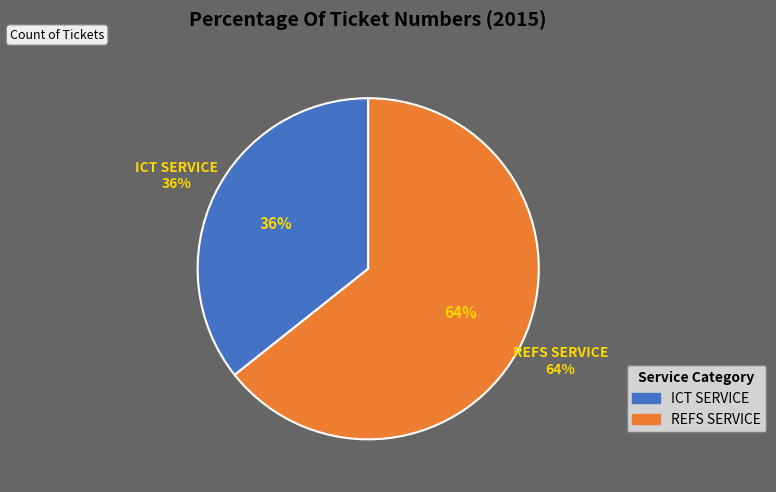

Count the number of slices in the pie.

2